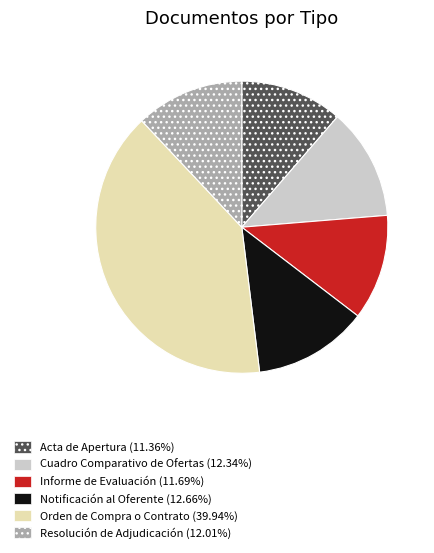

How many slices are in this pie chart?

6